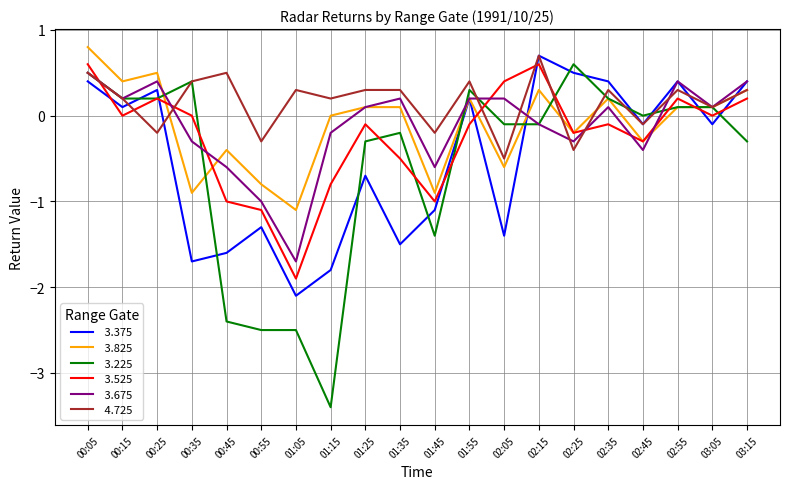

What position from the right is 03:15?

1